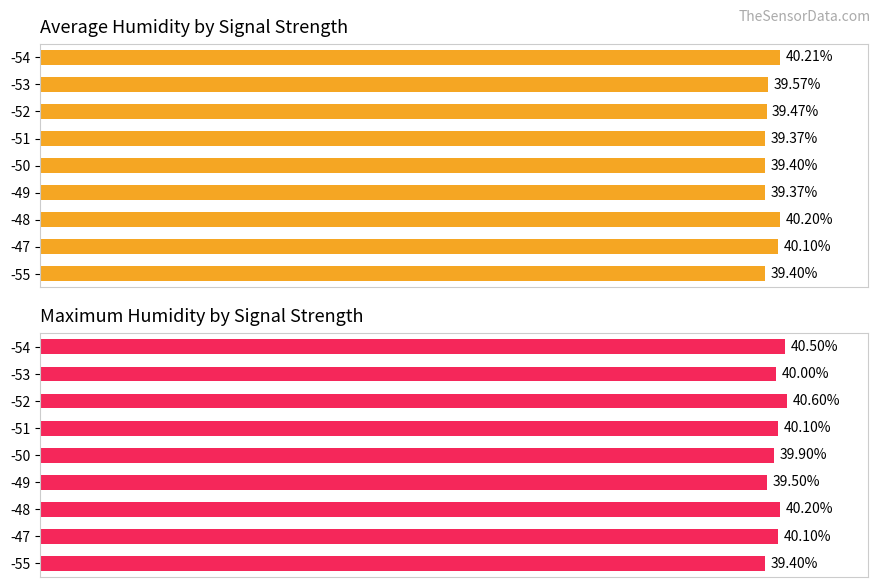

Count the number of categories in the chart.

9